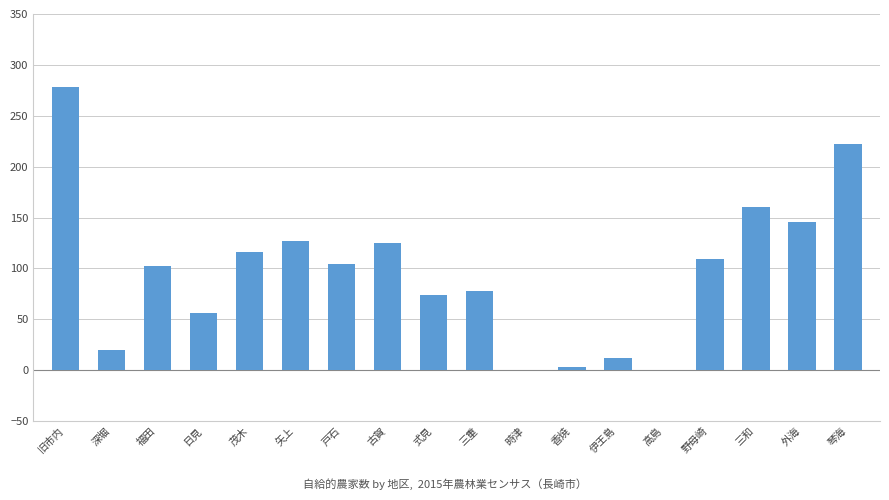

Reading left to right, transcribe all the data shown in this chart.

旧市内=278	深堀=20	福田=102	日見=56	茂木=116	矢上=127	戸石=104	古賀=125	式見=74	三重=78	時津=0	香焼=3	伊王島=12	高島=0	野母崎=109	三和=160	外海=146	琴海=222